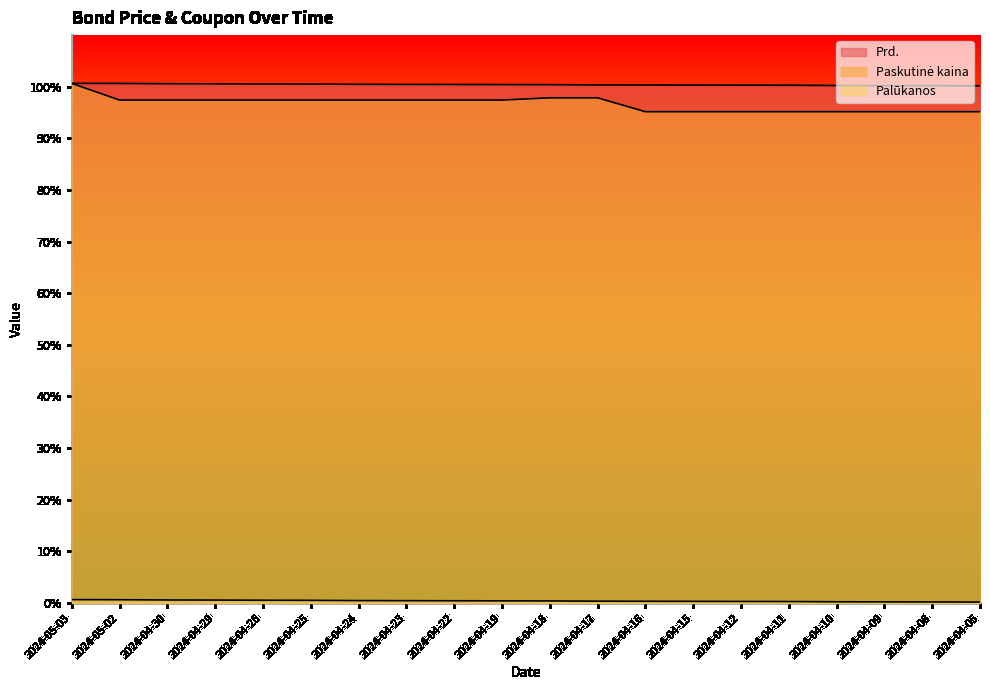

Which series has the largest total across all categories?

Prd.